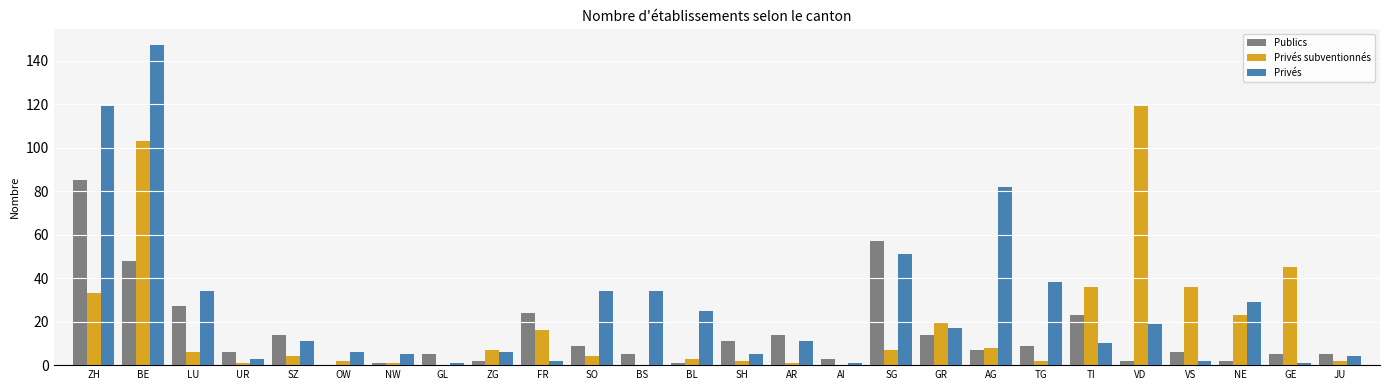

At which category is the sum across all series the highest?

BE